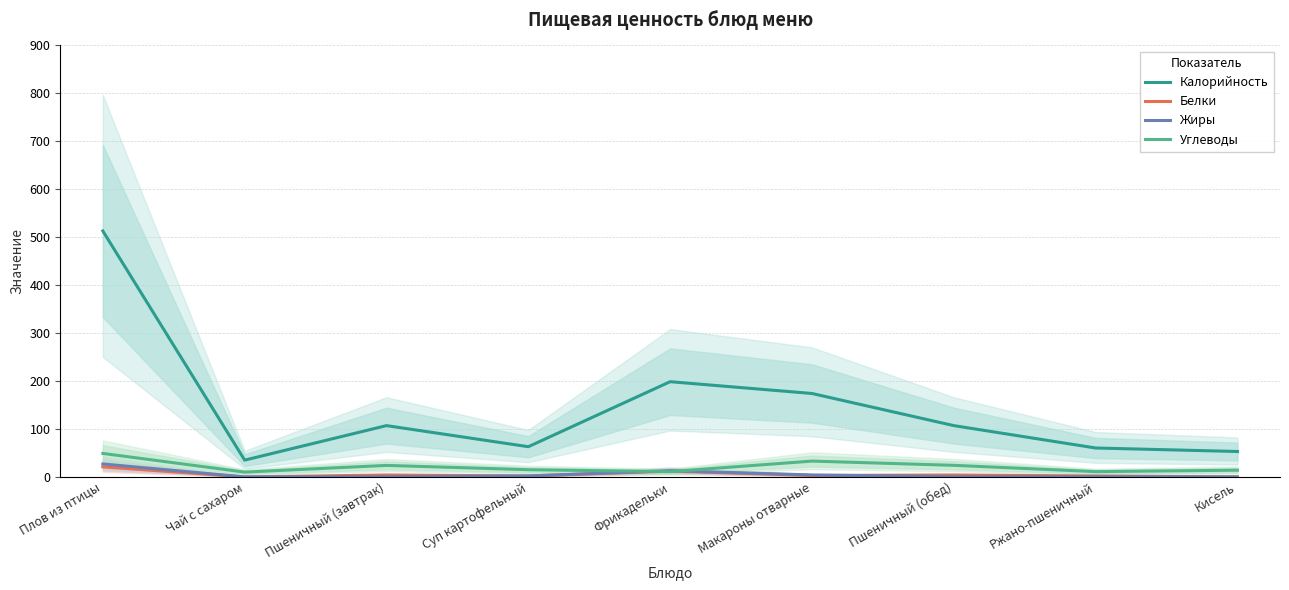

Which category has the highest value across all series?

Плов из птицы